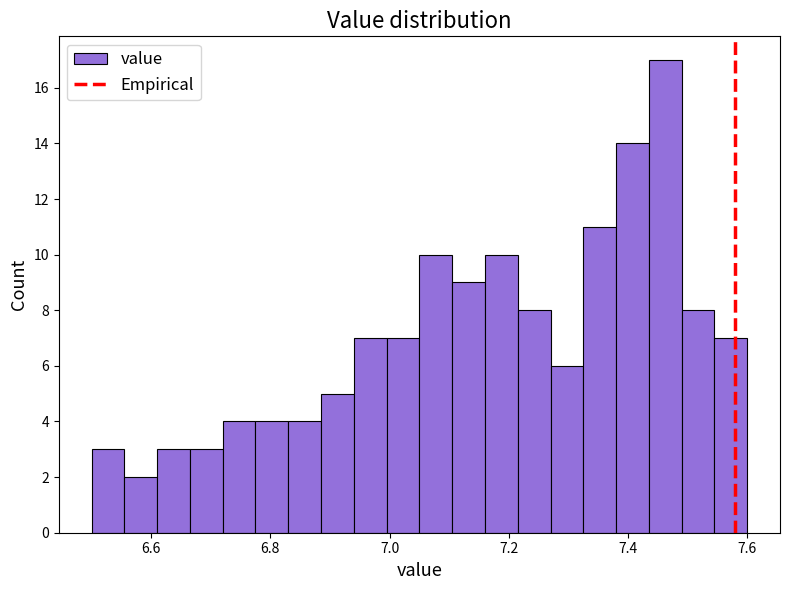

Read against the x-axis, roughly where is the centre of the tallest bar?

7.46